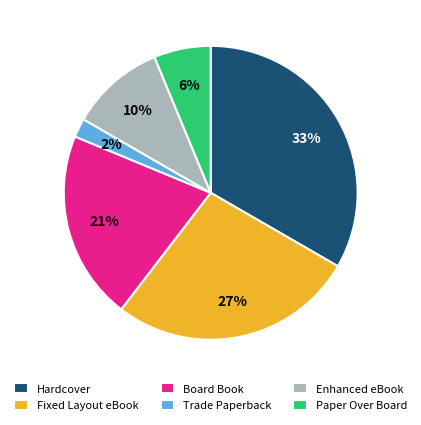

To the nearest percent, what is the difference between the Paper Over Board and Board Book slice percentages?

15%